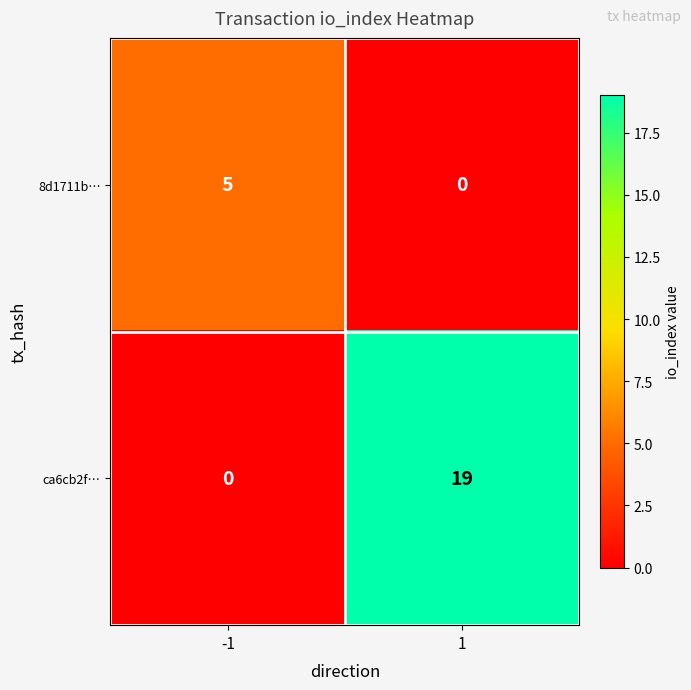

How many values in the ca6cb2f… series are below 19?

1